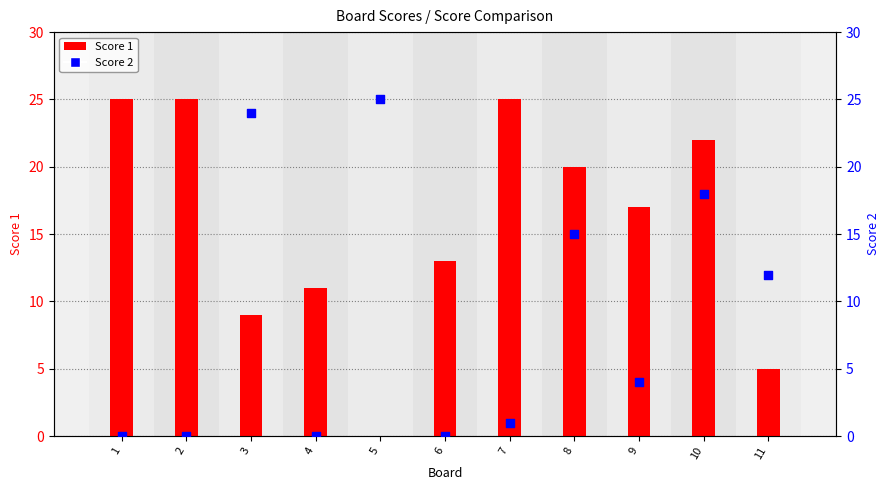

What are all the series names shown in the legend?

Score 1, Score 2